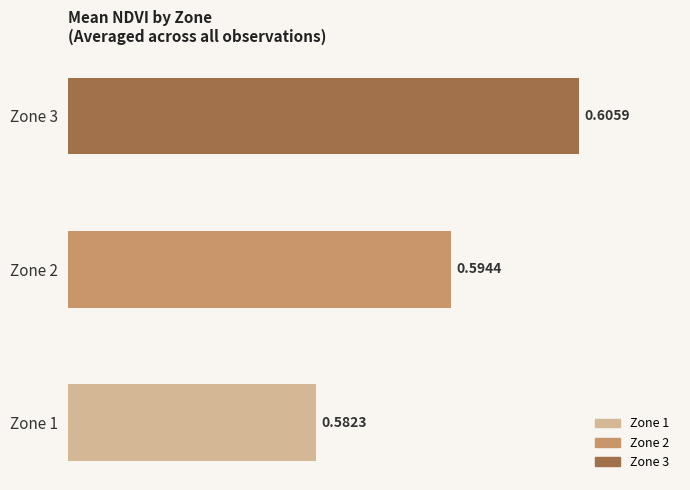

Rank the categories by value from lowest to highest.

Zone 1, Zone 2, Zone 3